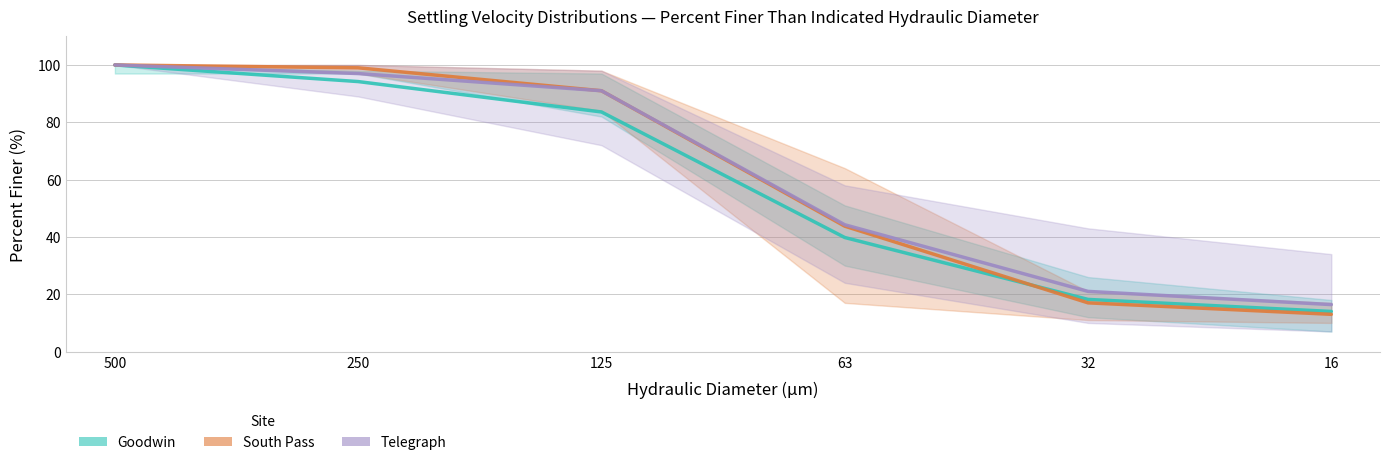

At which label does Goodwin first exceed 83?

500